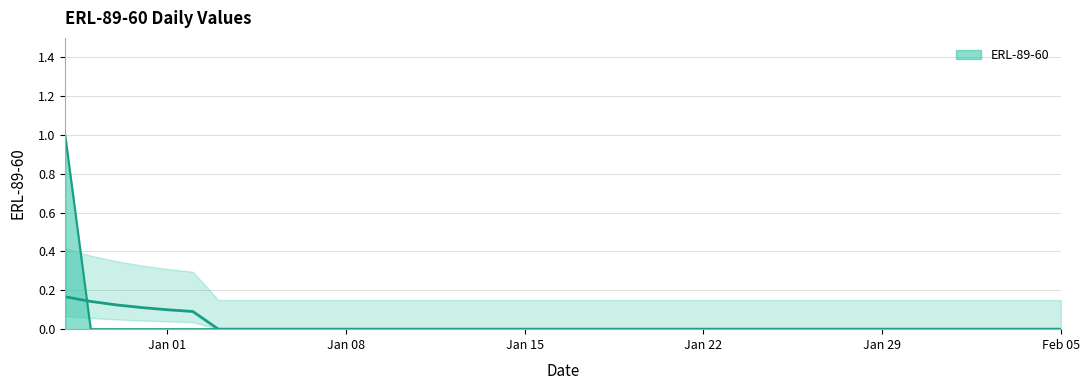

Which has a higher value, 2022-01-31 or 2022-01-03?

2022-01-31